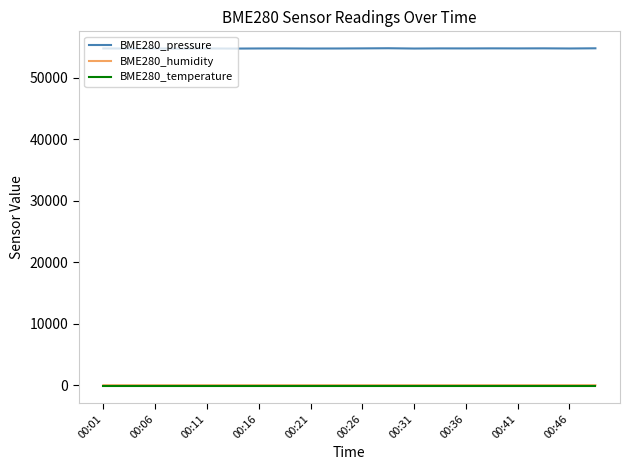

Which series has the largest range (max minus min)?

BME280_pressure